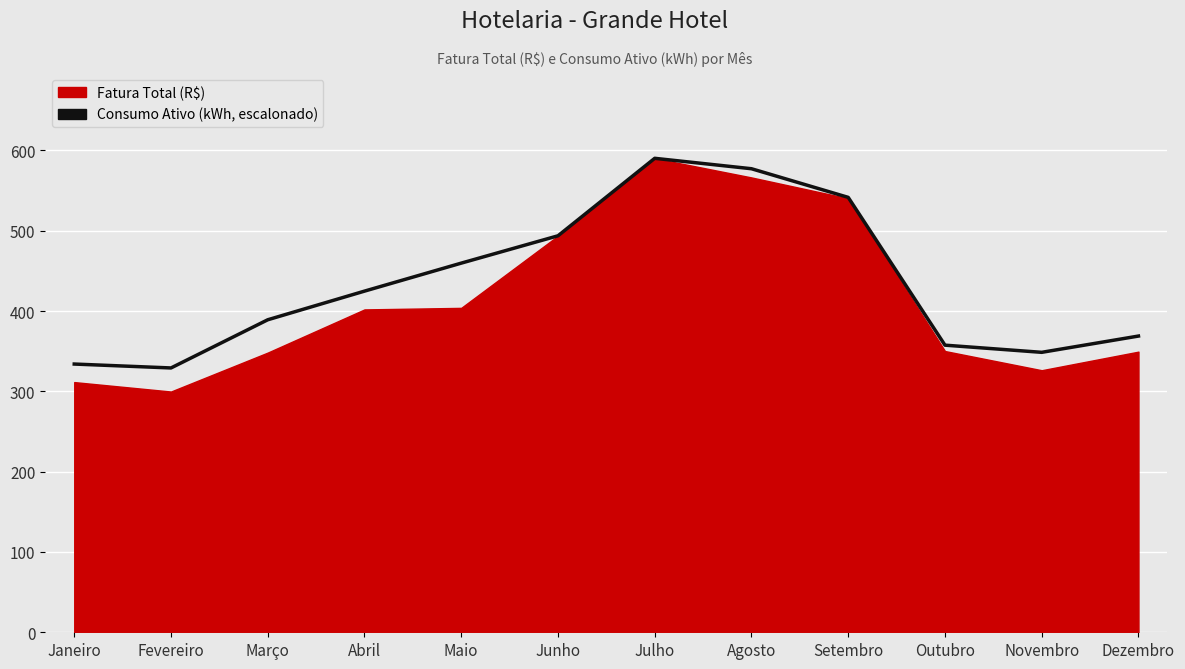

True or false: the data has more than 1 interior local peaks.

False